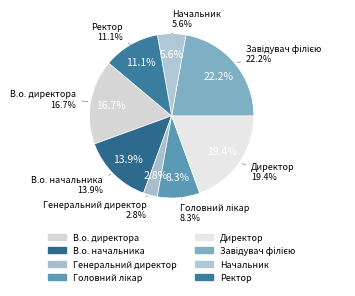

How many slices are in this pie chart?

8